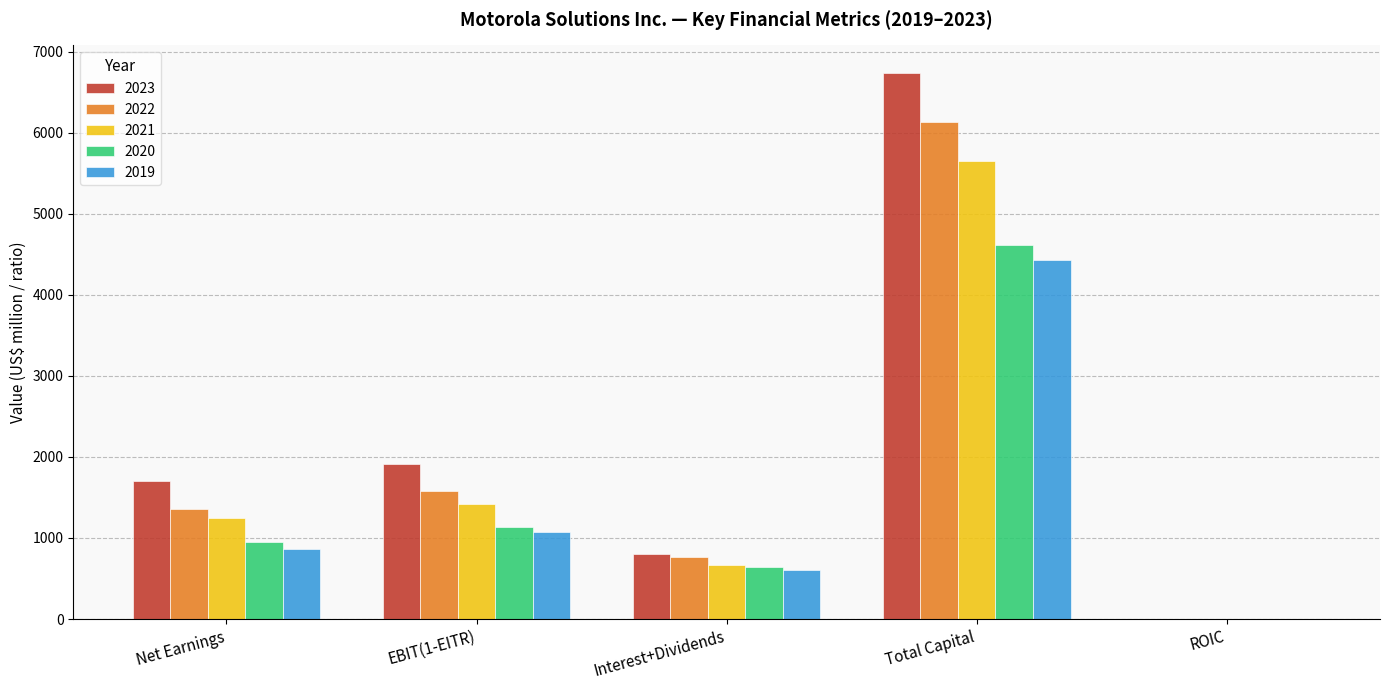

What is the maximum value for 2020?

4617.0